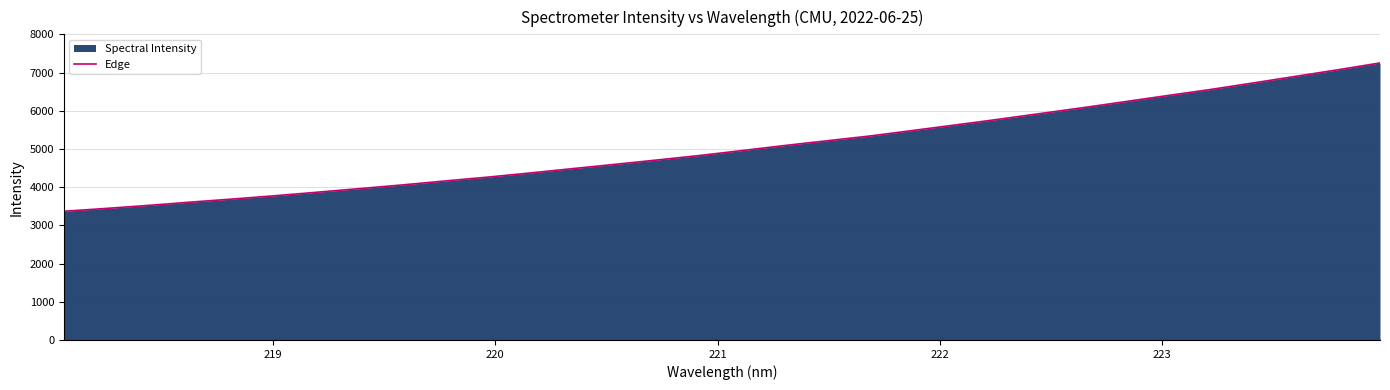

What is the smallest value displayed?

3368.9